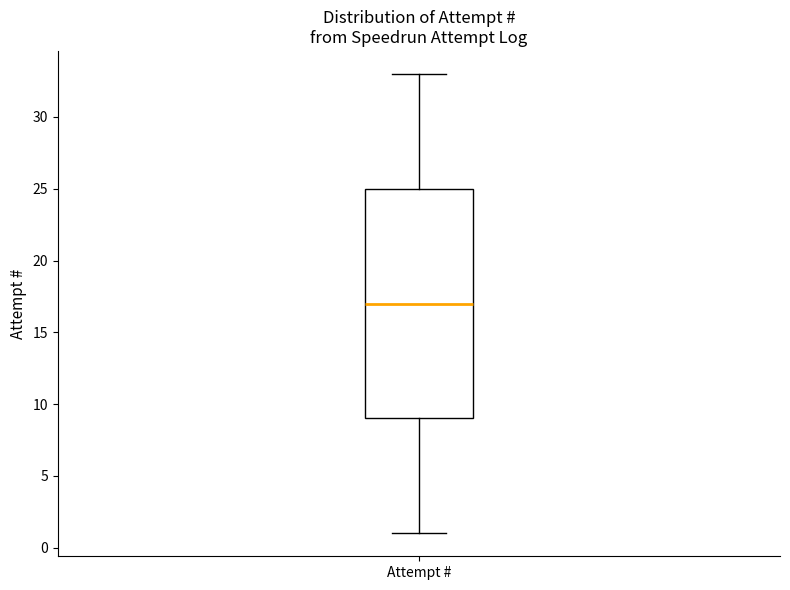

Where does the median line of the box for Attempt # sit on the y-axis? The values are not printed on the chart, so give them approximately, as read against the axis.

17